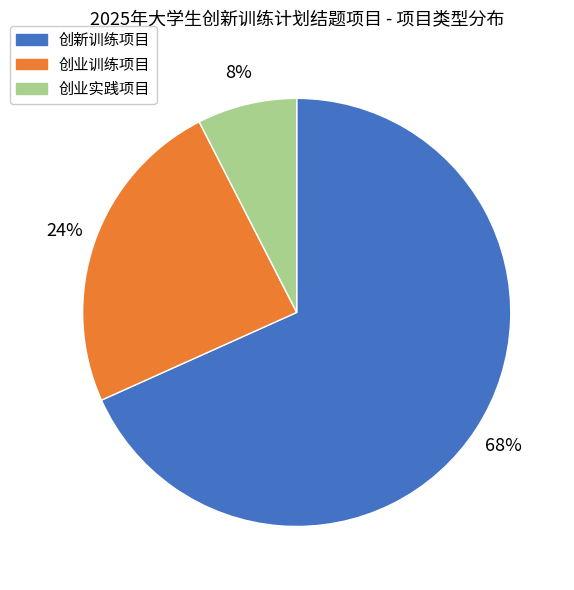

What is the ratio of the value at 创业训练项目 to the value at 创新训练项目?

0.4